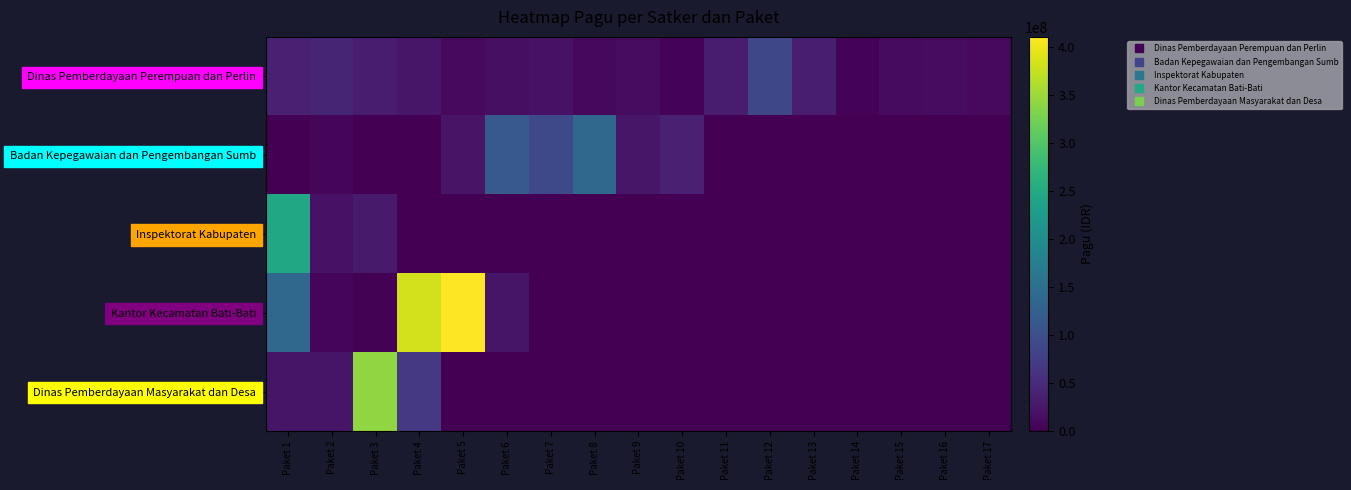

How many series are shown in this chart?

5